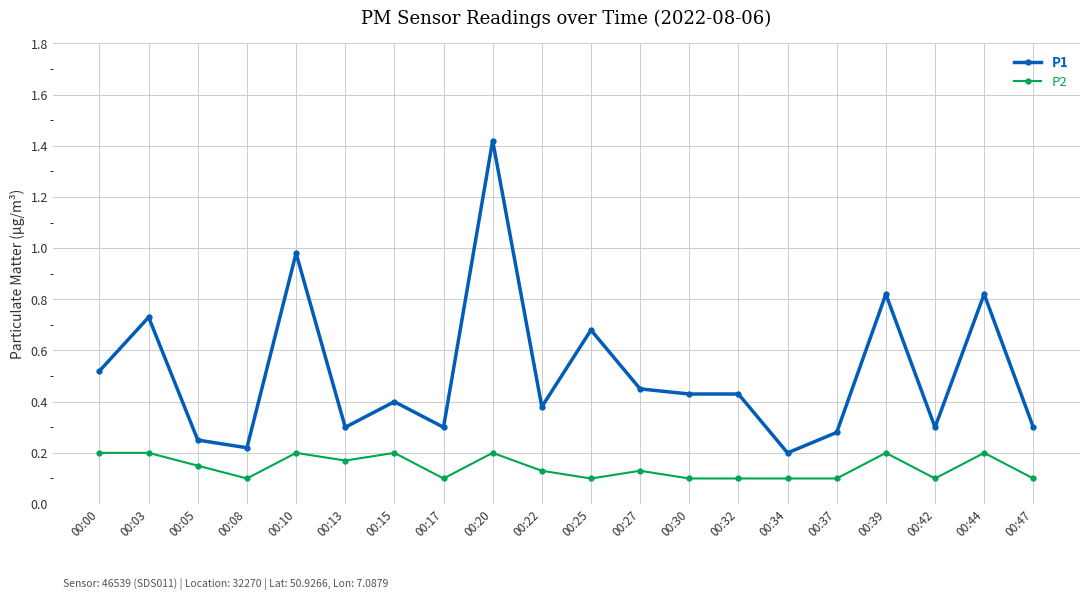

Rank the series by their maximum value, from highest to lowest.

P1, P2